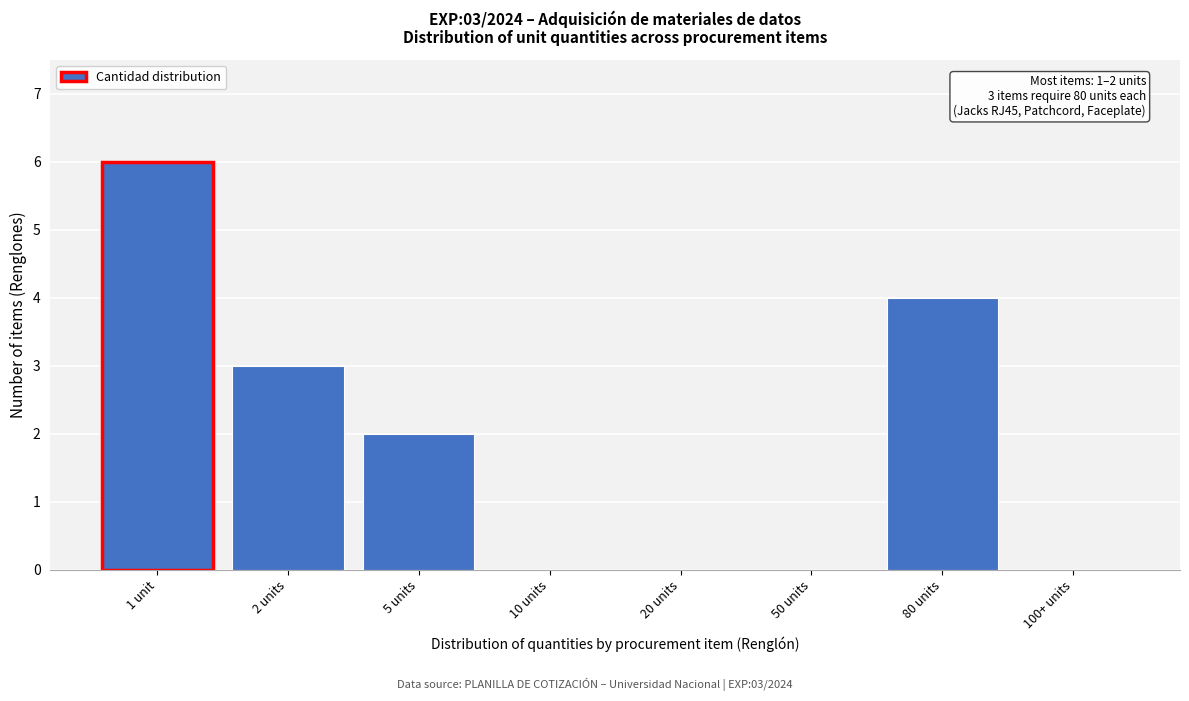

Reading right to left, transcribe all the data shown in this chart.

100+ units=0	80 units=4	50 units=0	20 units=0	10 units=0	5 units=2	2 units=3	1 unit=6